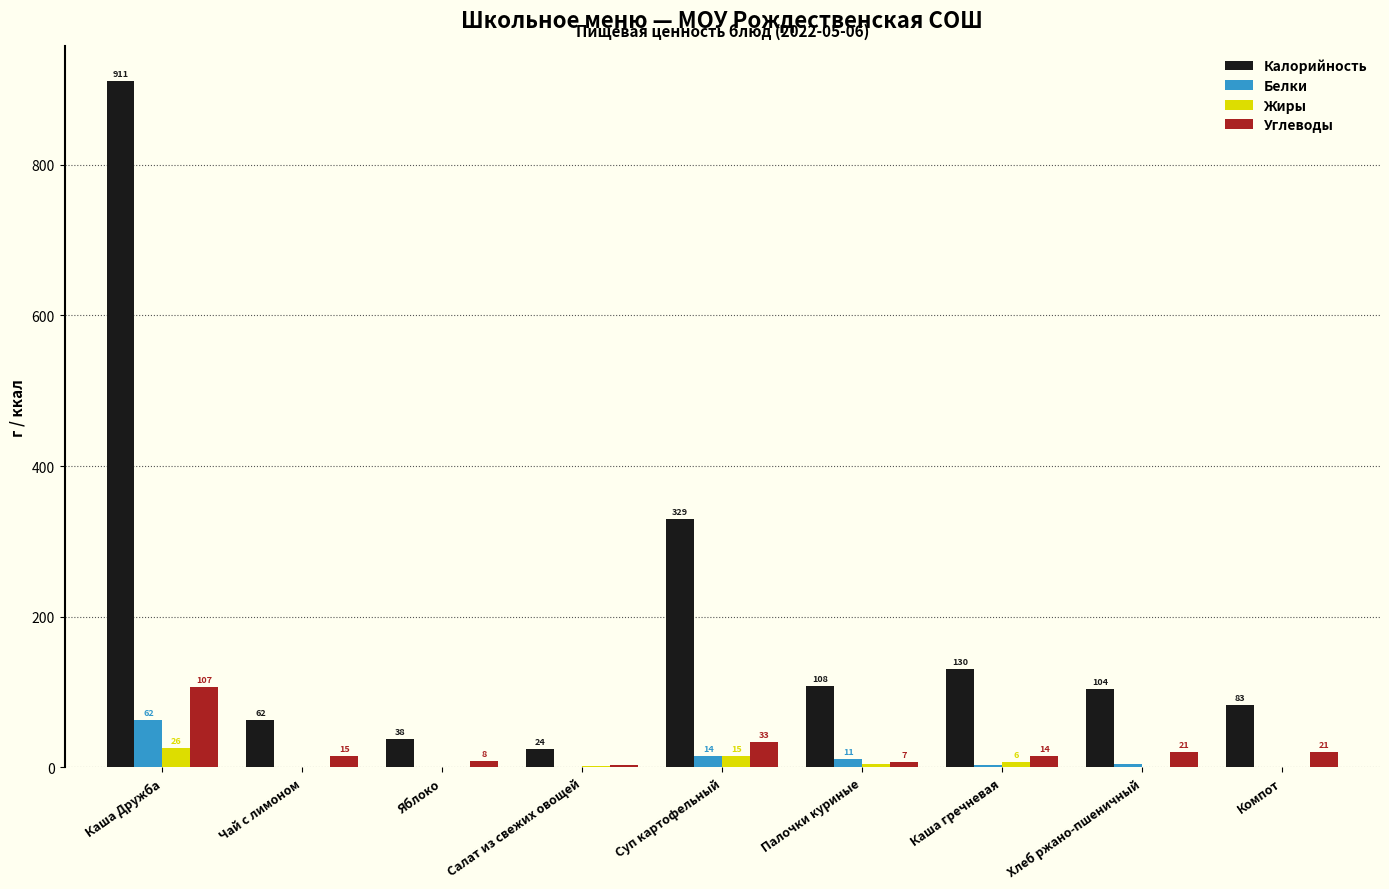

Which series changed the most between Суп картофельный and Палочки куриные?

Калорийность